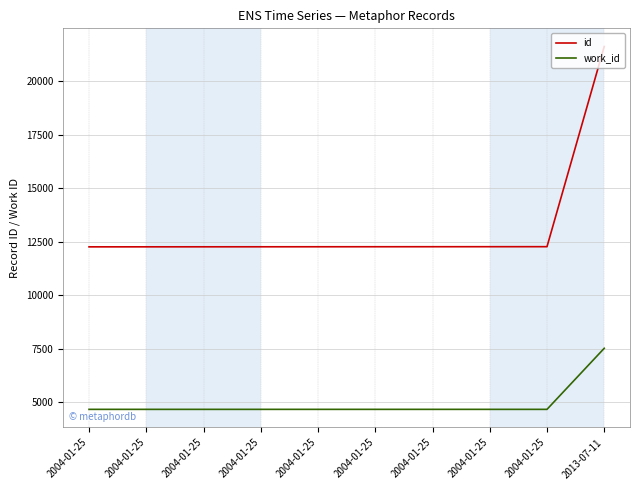

List the labels in order of id value, largest first.

2013-07-11, 2004-01-25, 2004-01-25, 2004-01-25, 2004-01-25, 2004-01-25, 2004-01-25, 2004-01-25, 2004-01-25, 2004-01-25